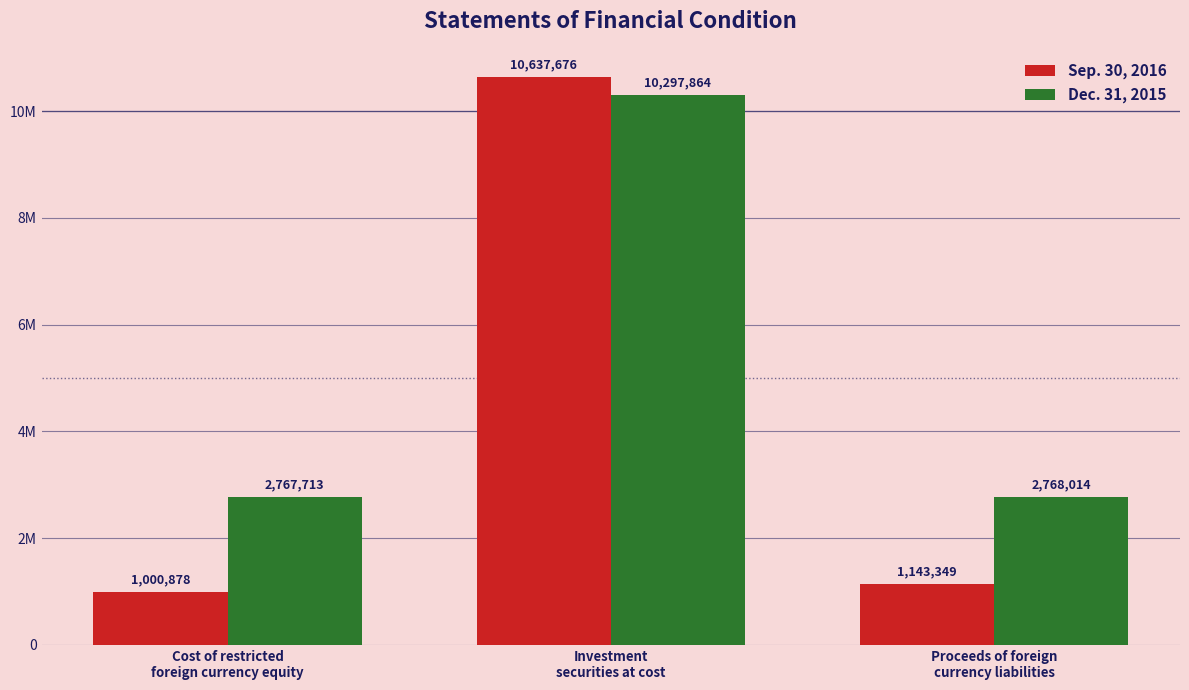

What is the label of the 2nd bar from the left?

Investment
securities at cost